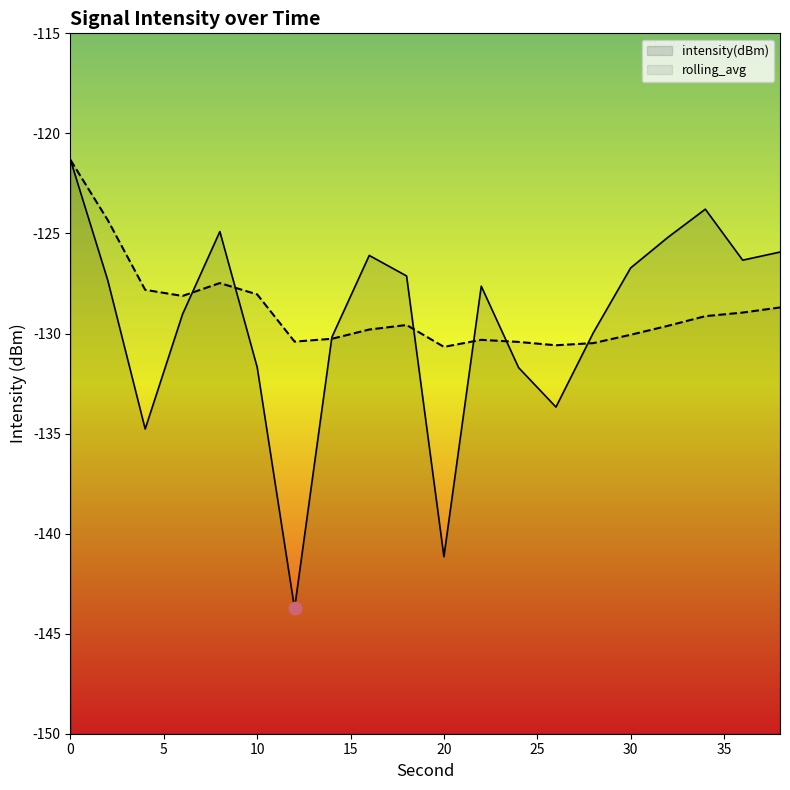

Which series reaches the minimum Y coordinate?

intensity(dBm)